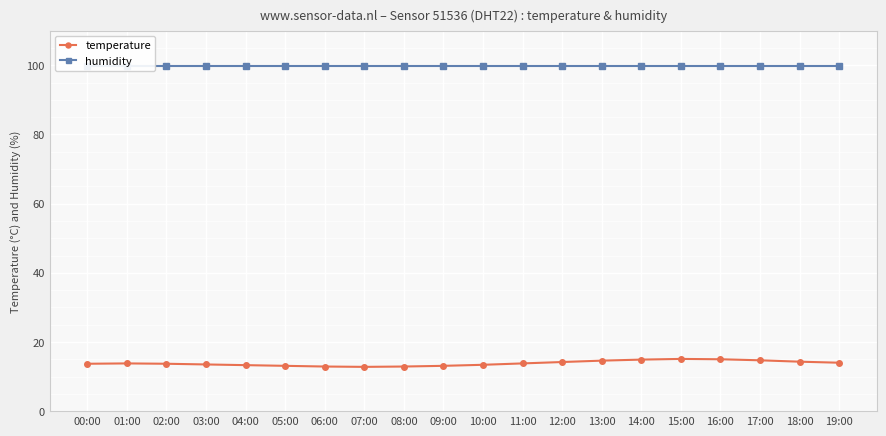

How many lines are shown in the chart?

2